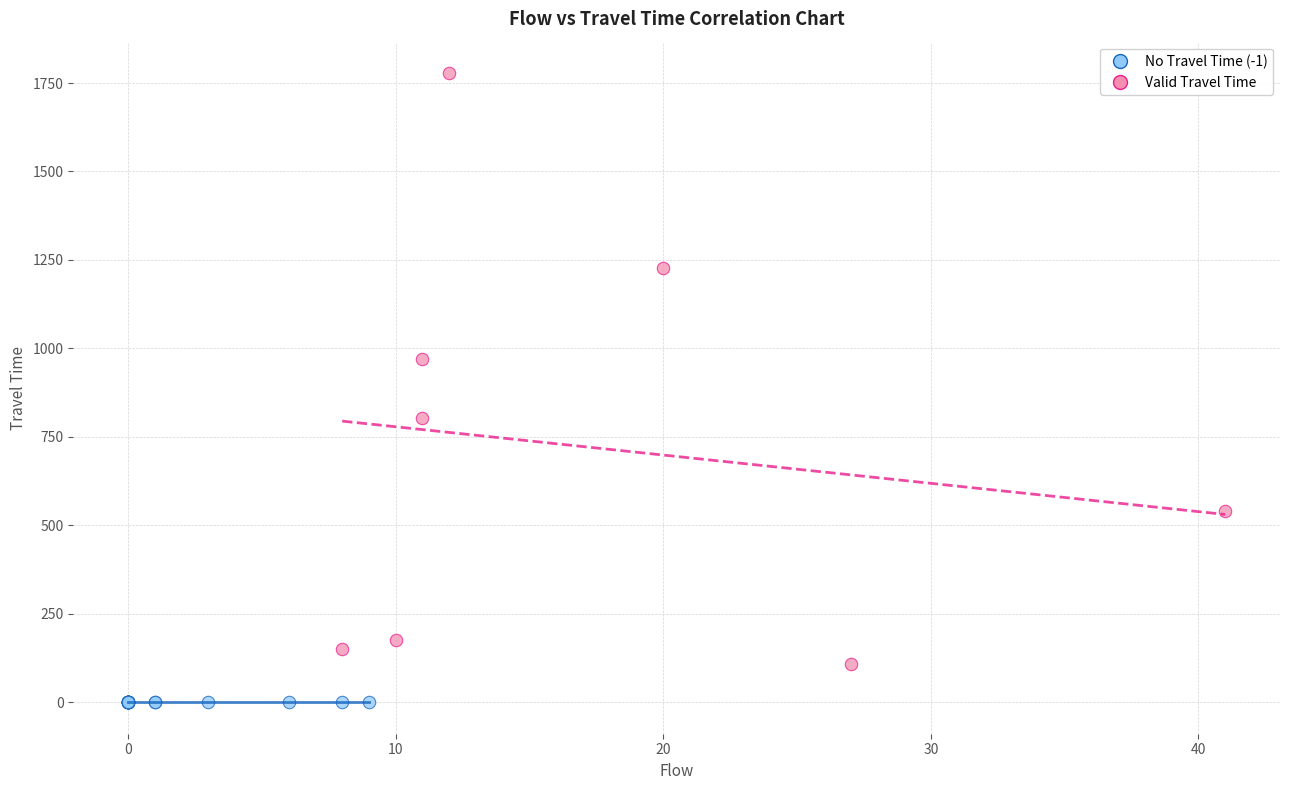

Which series reaches the maximum Y coordinate?

Valid Travel Time